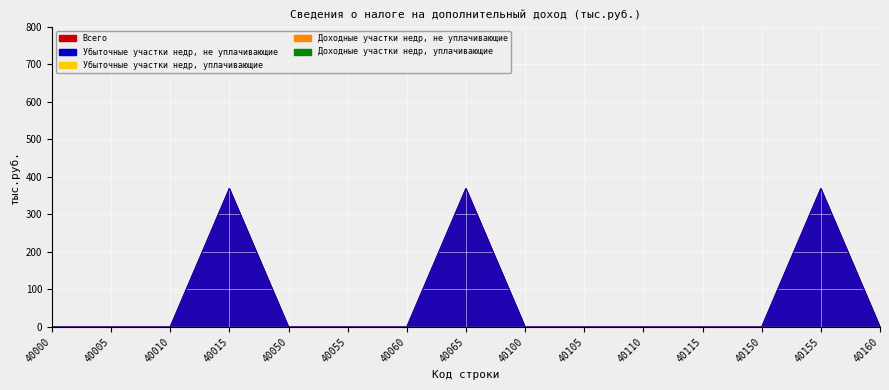

List the series in order of their peak value, lowest first.

Доходные участки недр, не уплачивающие, Доходные участки недр, уплачивающие, Убыточные участки недр, уплачивающие, Убыточные участки недр, не уплачивающие, Всего